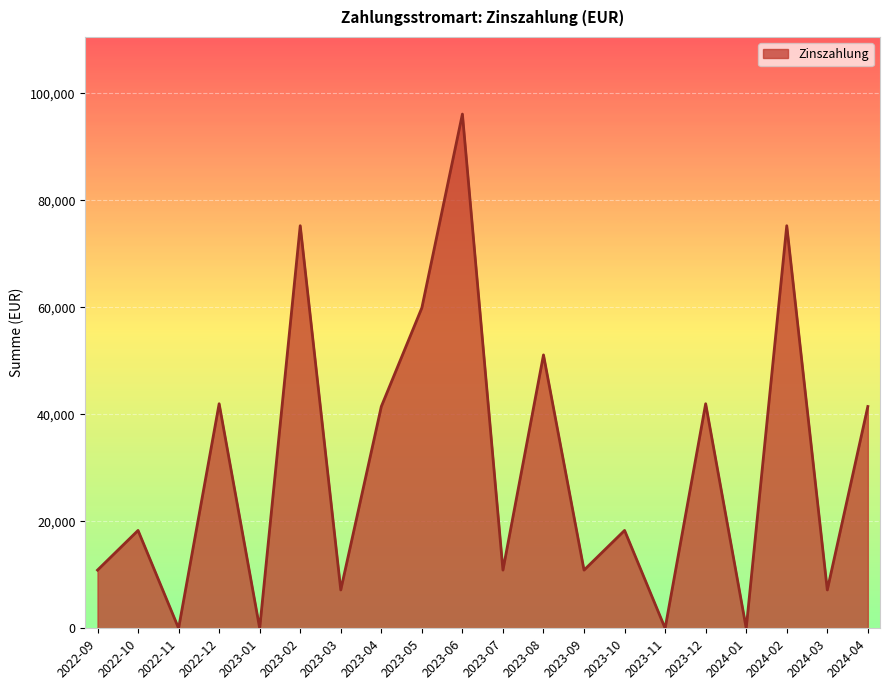

What is the ratio of the value at 2023-04 to the value at 2023-07?

3.8